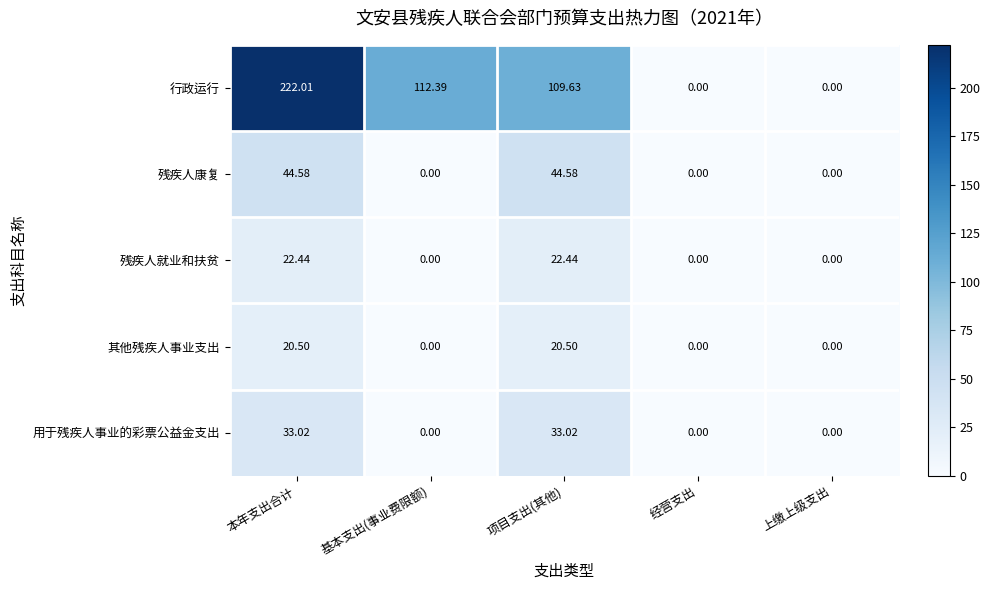

How many series are shown in this chart?

5